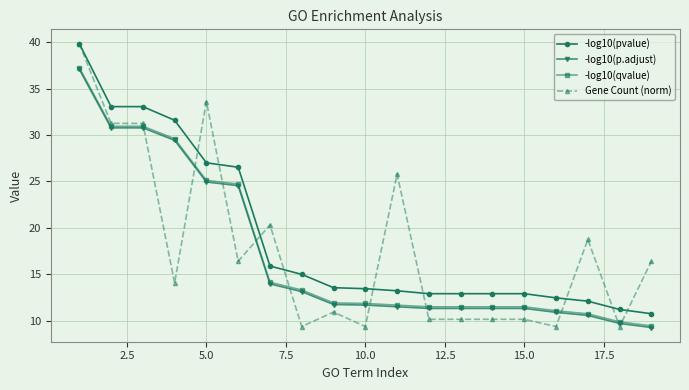

How many categories are shown in the chart?

19